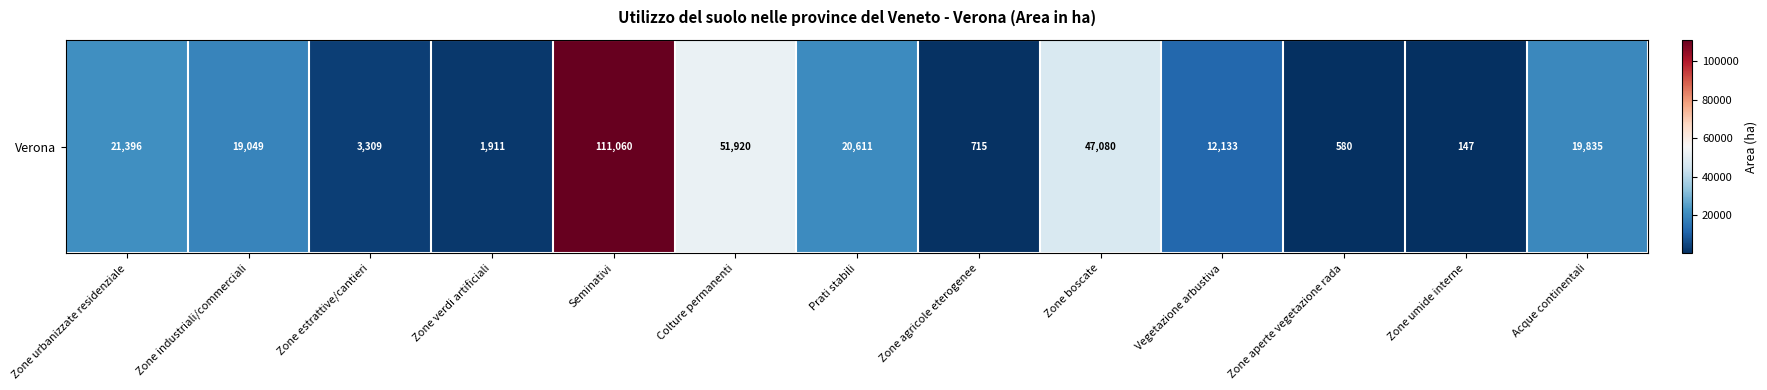

Is it true that the value at Vegetazione arbustiva is 12133.1?

True